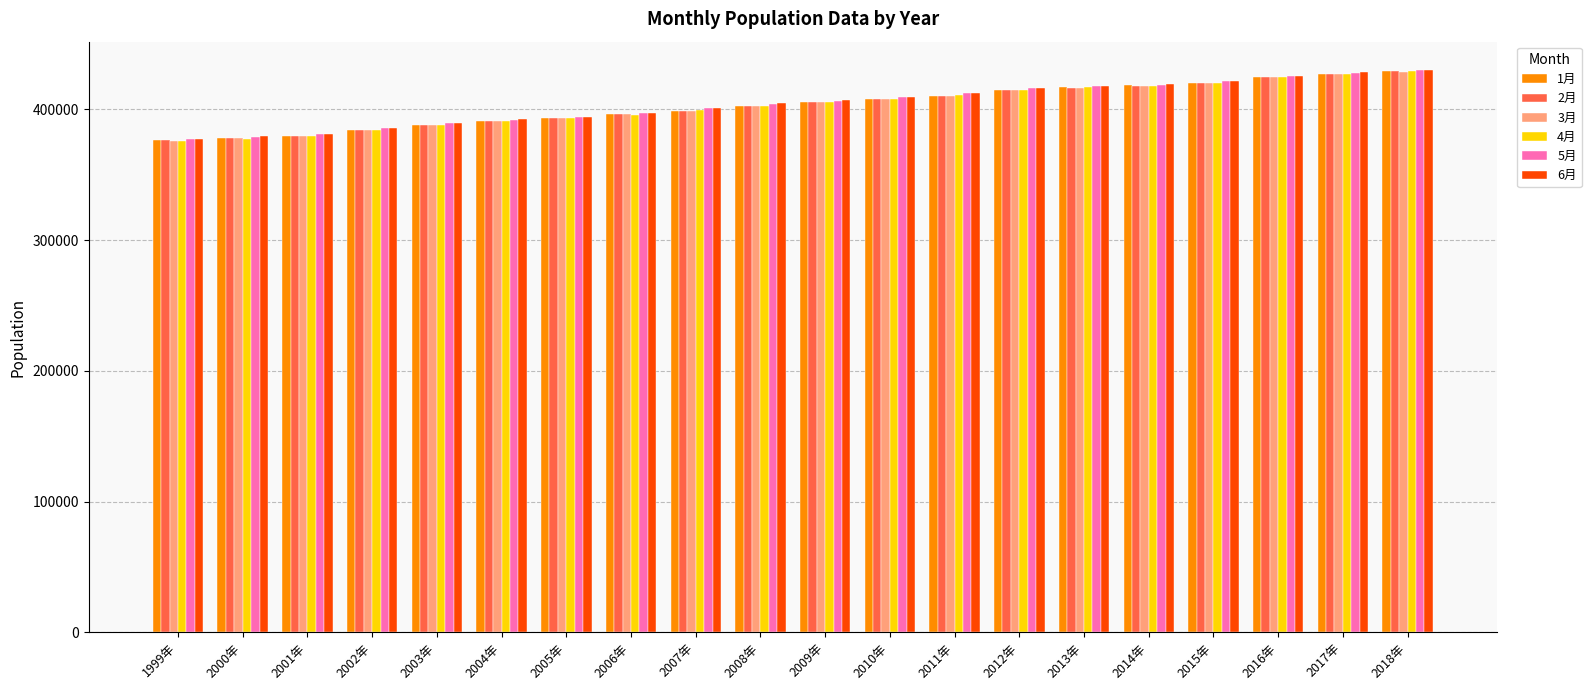

The value of 1月 at 2005年 is 393602. True or false?

True